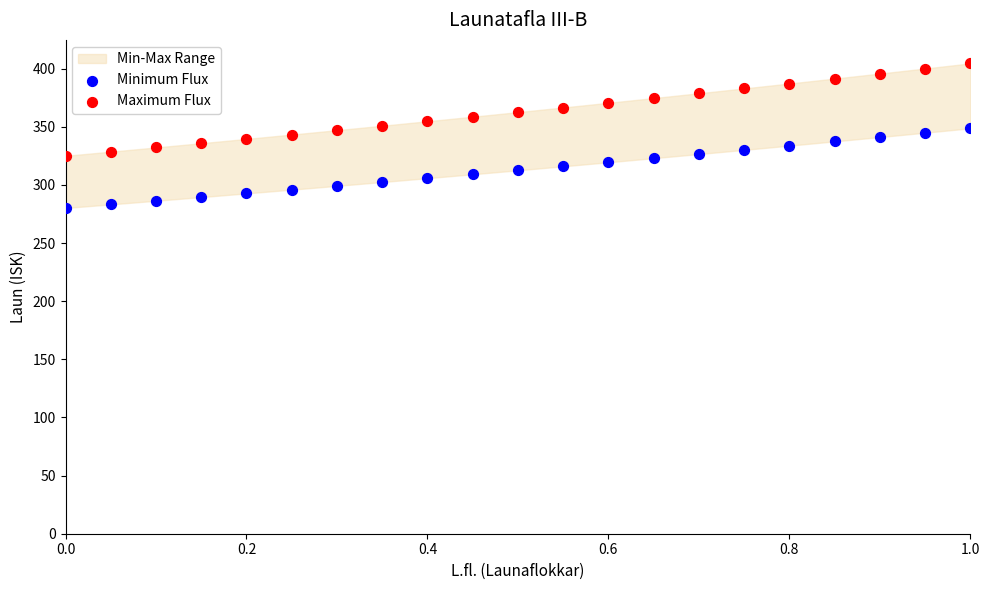

Which series has the widest spread of Y values?

Maximum Flux